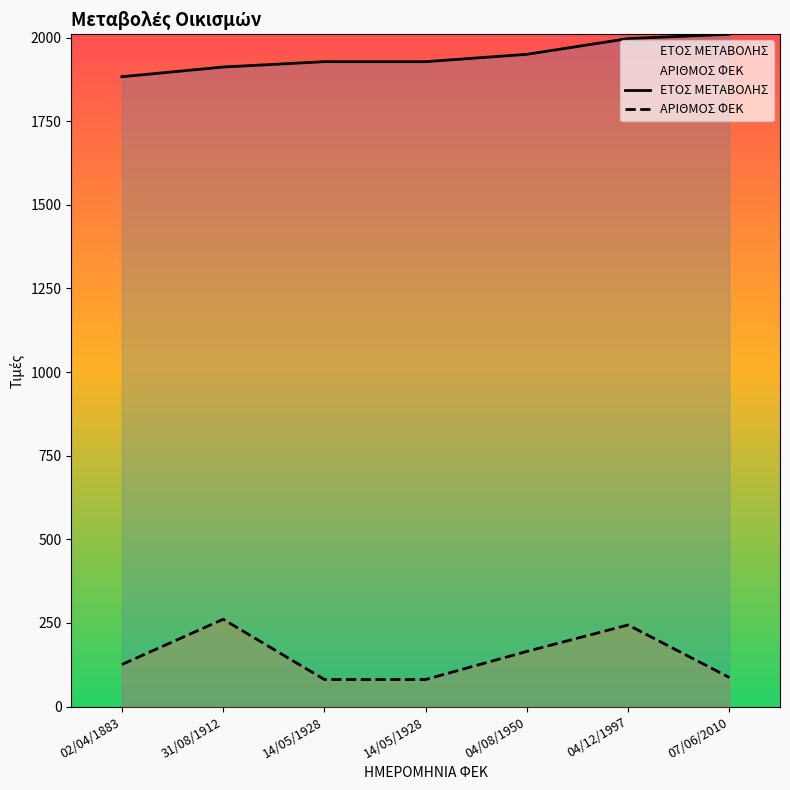

Rank the series by their maximum value, from highest to lowest.

ΕΤΟΣ ΜΕΤΑΒΟΛΗΣ, ΑΡΙΘΜΟΣ ΦΕΚ